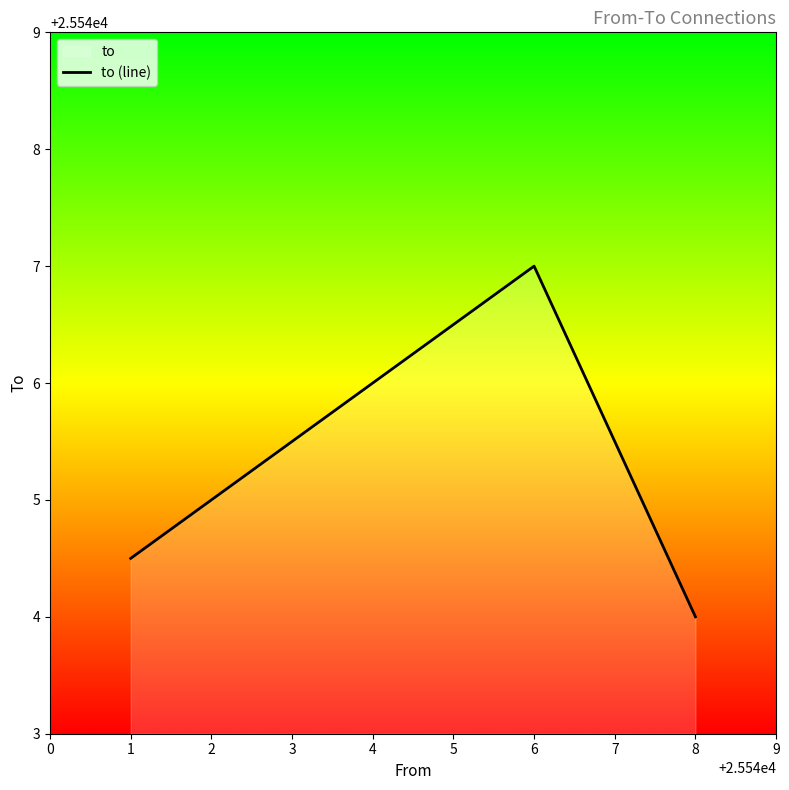

Which has a higher value, 4 or 5?

5